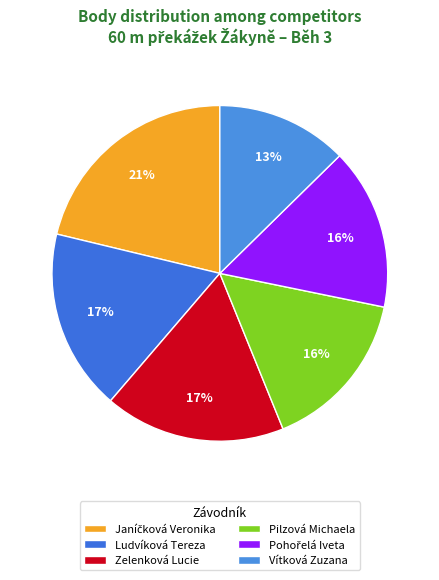

The Pilzová Michaela slice represents 16% of the pie. True or false?

True